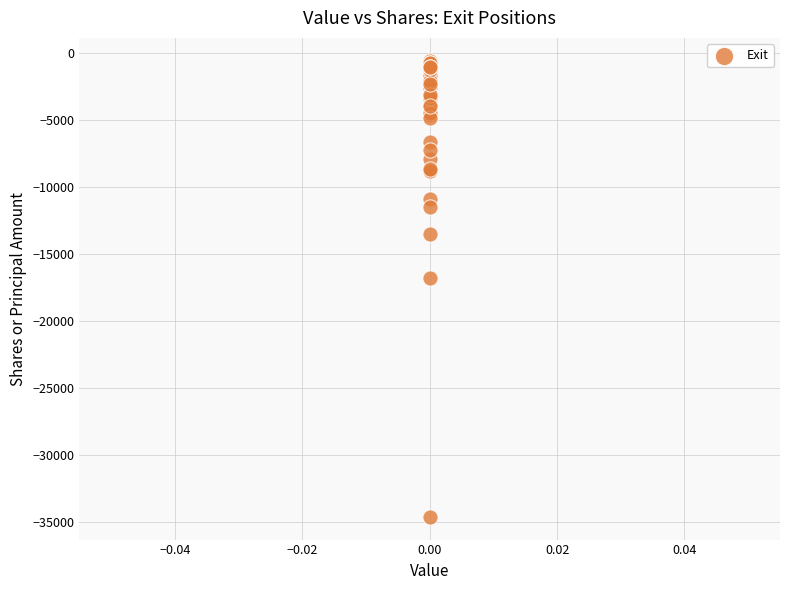

What Y value in the scatter plot is closest to -17602?

-16809